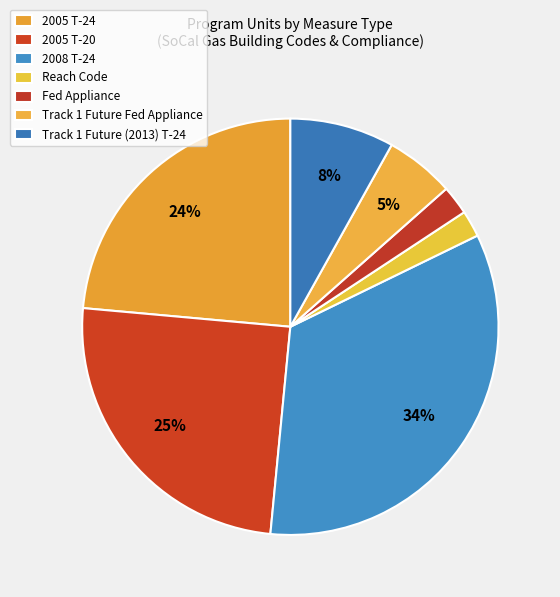

To the nearest percent, what percentage of the pie is Reach Code?

2%